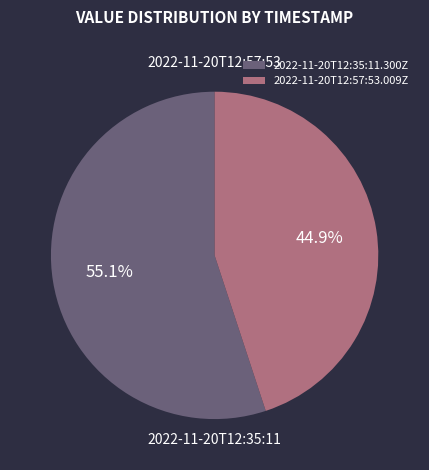

To the nearest percent, what portion does 2022-11-20T12:35:11.300Z represent?

55%